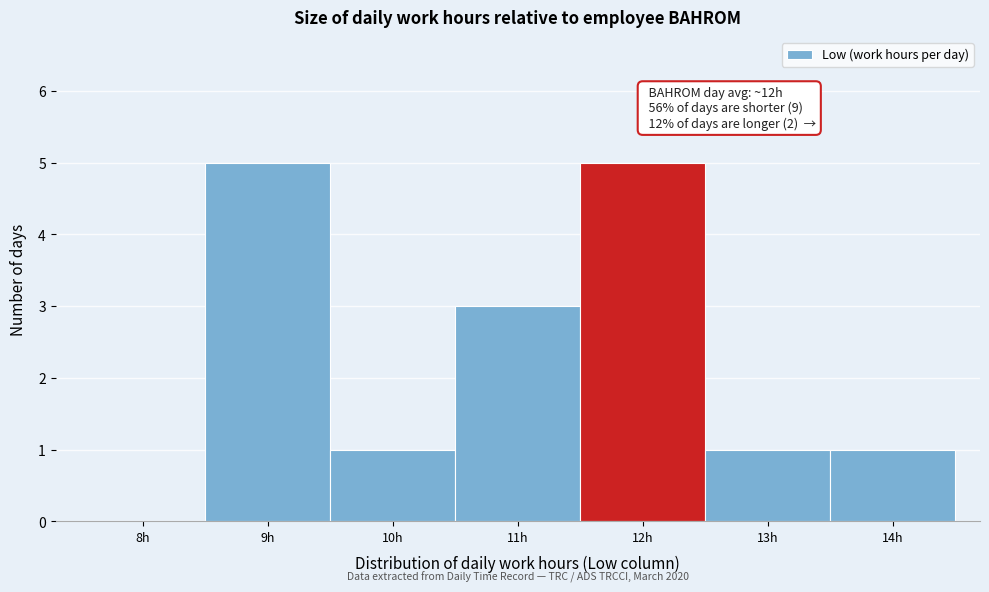

Reading left to right, extract all data points from this chart.

8h=0	9h=5	10h=1	11h=3	12h=5	13h=1	14h=1